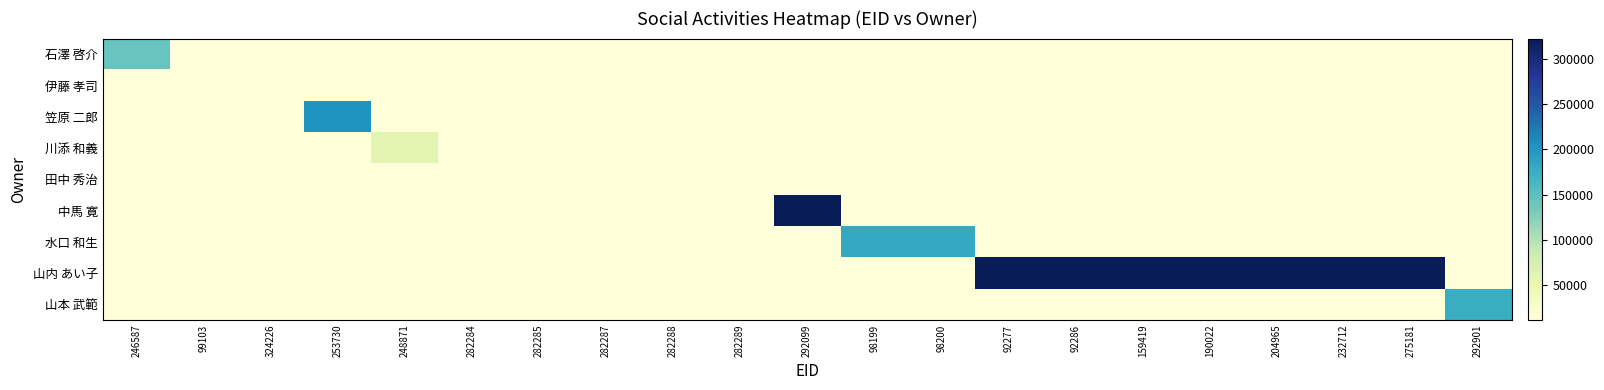

Rank the series at 292099 from highest to lowest value.

中馬 寛, 石澤 啓介, 伊藤 孝司, 笠原 二郎, 川添 和義, 田中 秀治, 水口 和生, 山内 あい子, 山本 武範